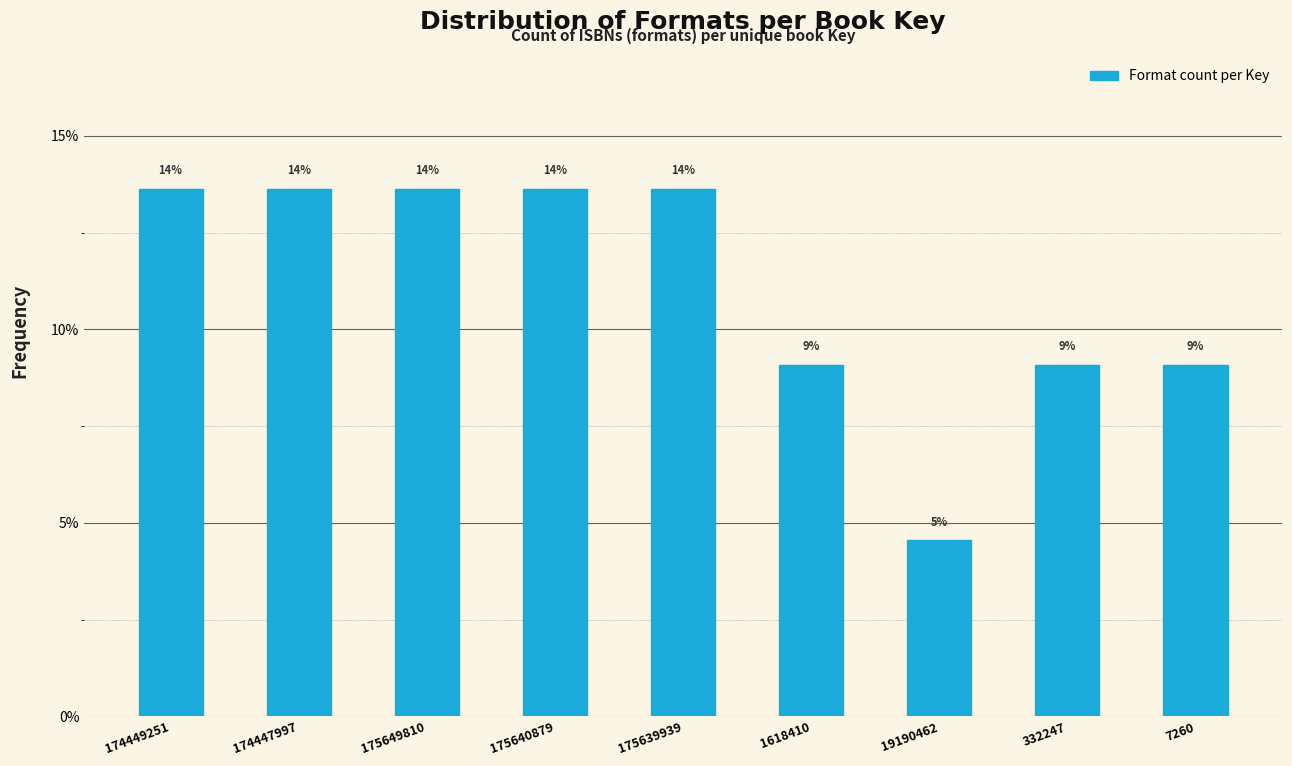

How many bars are there in total?

9